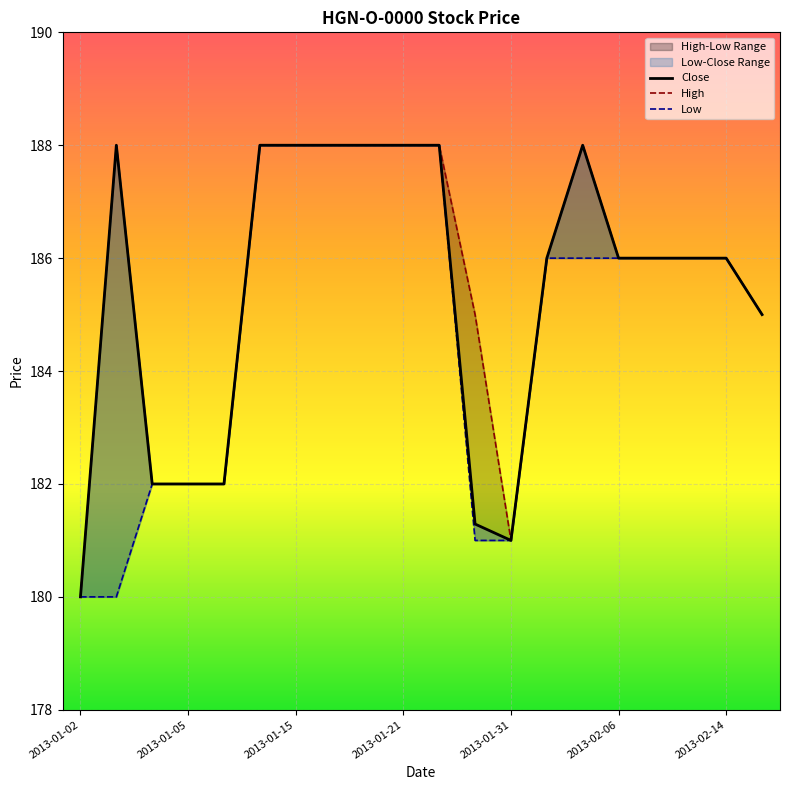

Which series changed the most between 12 and 16?

Close